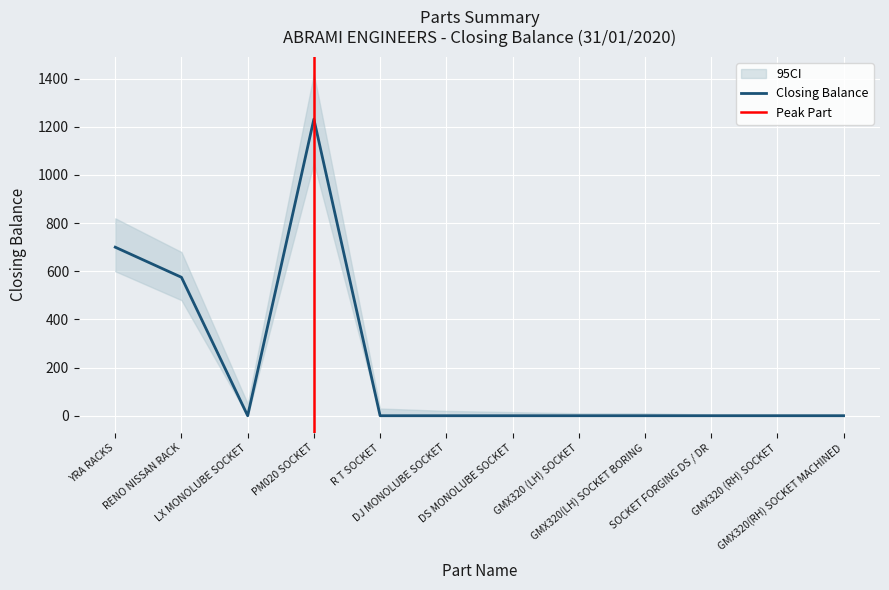

How many interior local valleys does the CI_upper series have?

1